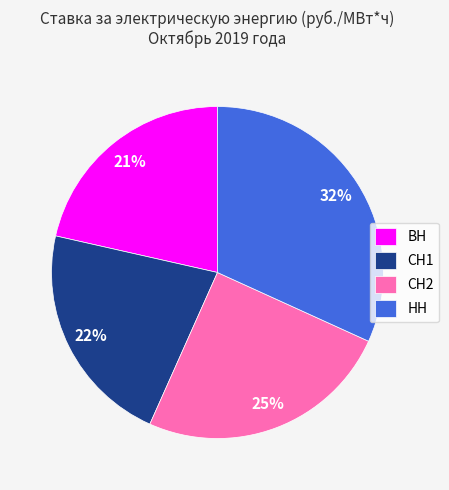

To the nearest percent, what percentage of the pie is ВН?

21%